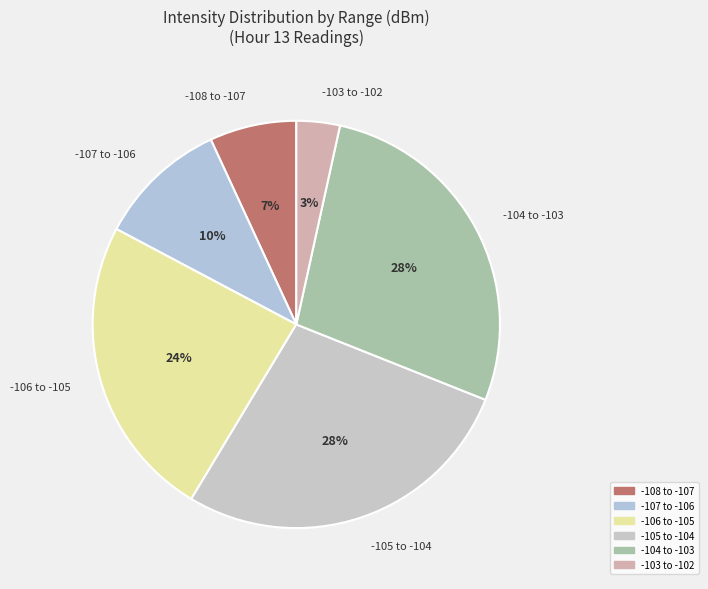

Is it true that -103 to -102 is 3% of the pie?

True